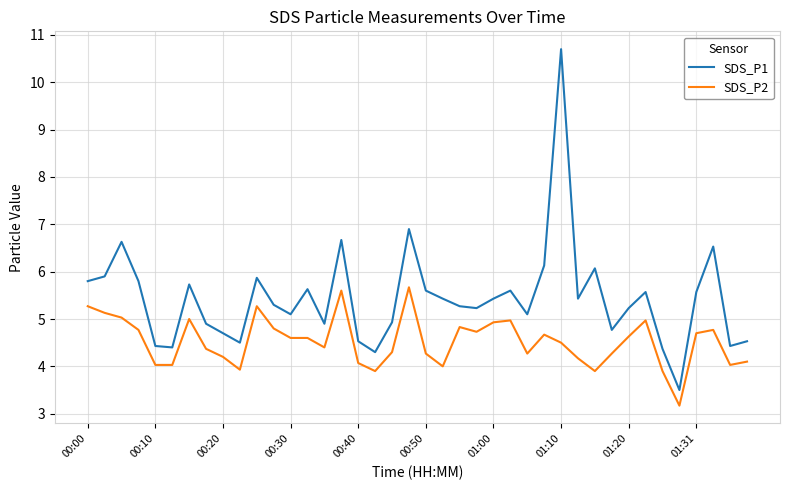

Which series has the largest total across all categories?

SDS_P1